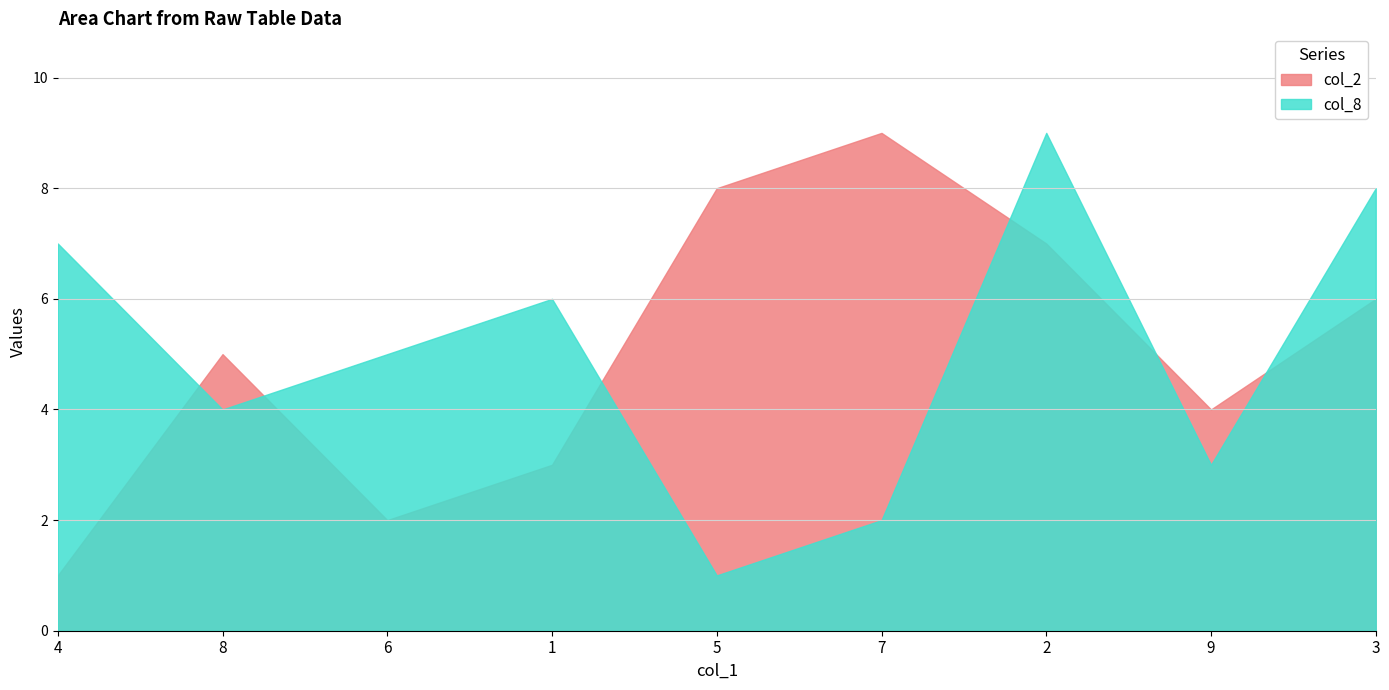

What is the smallest value displayed?

1